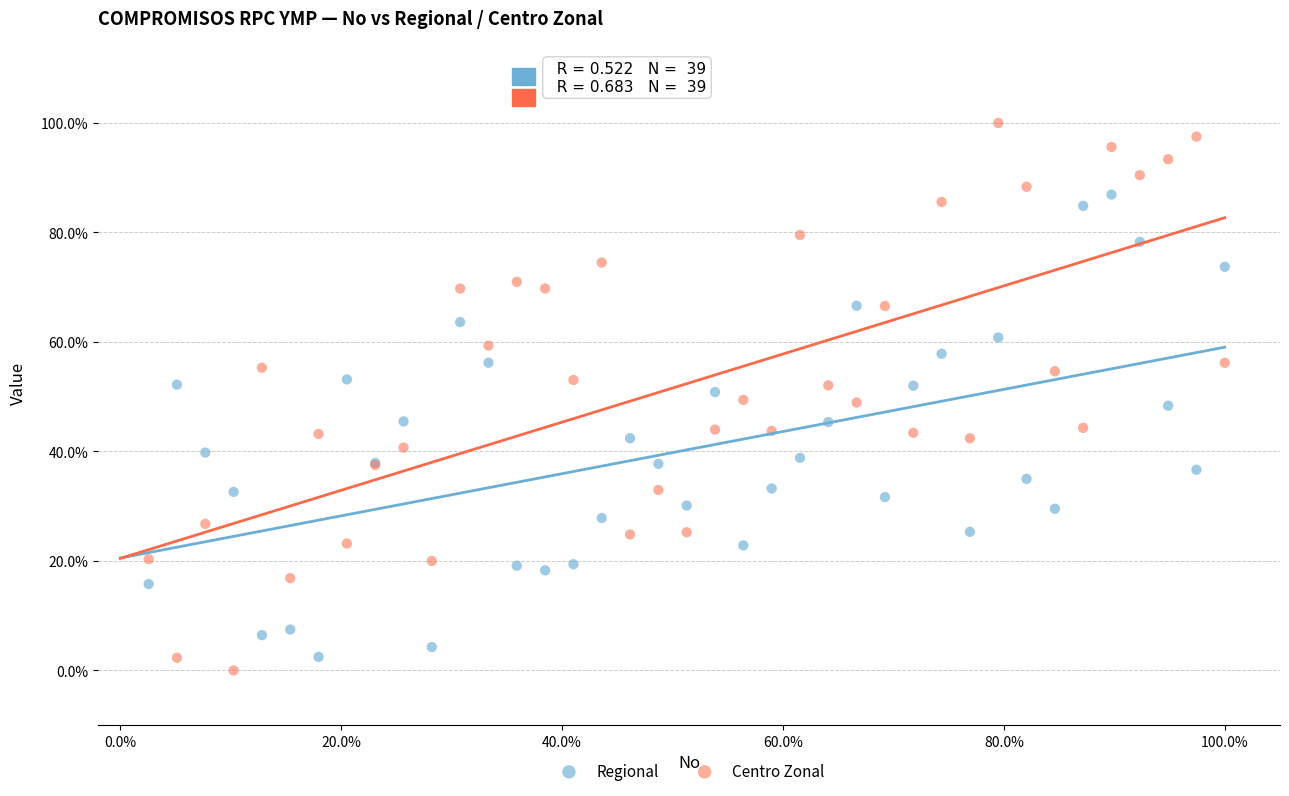

What are all the series names shown in the legend?

Regional, Centro Zonal